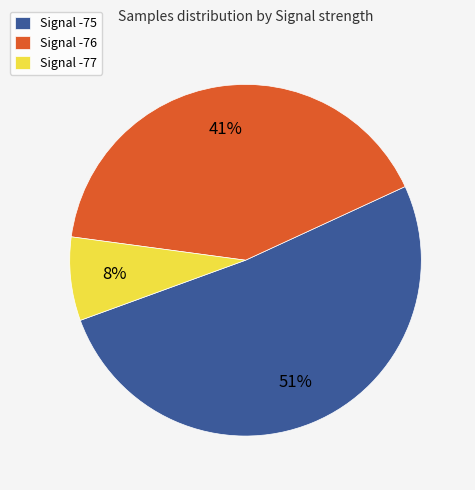

Count the number of slices in the pie.

3